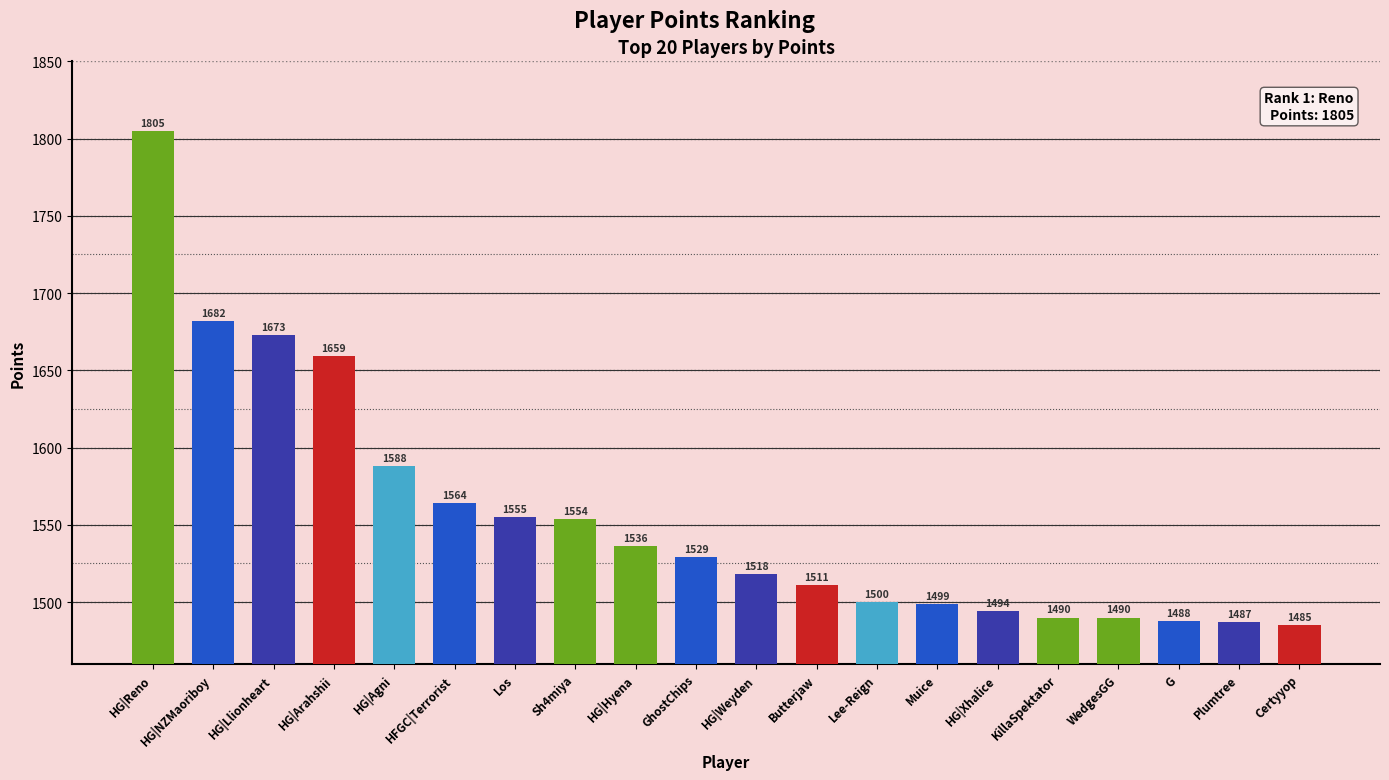

What is the sum of all values?

31107